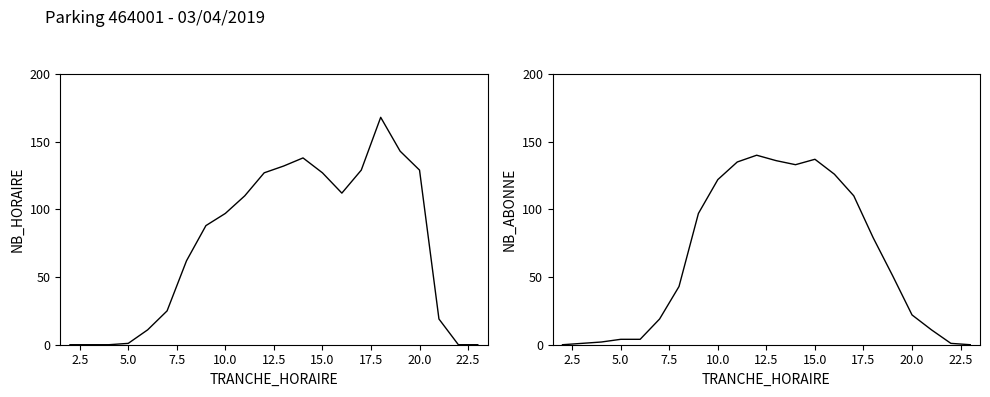

What is the difference between the second highest and minimum values in the NB_ABONNE series?

137